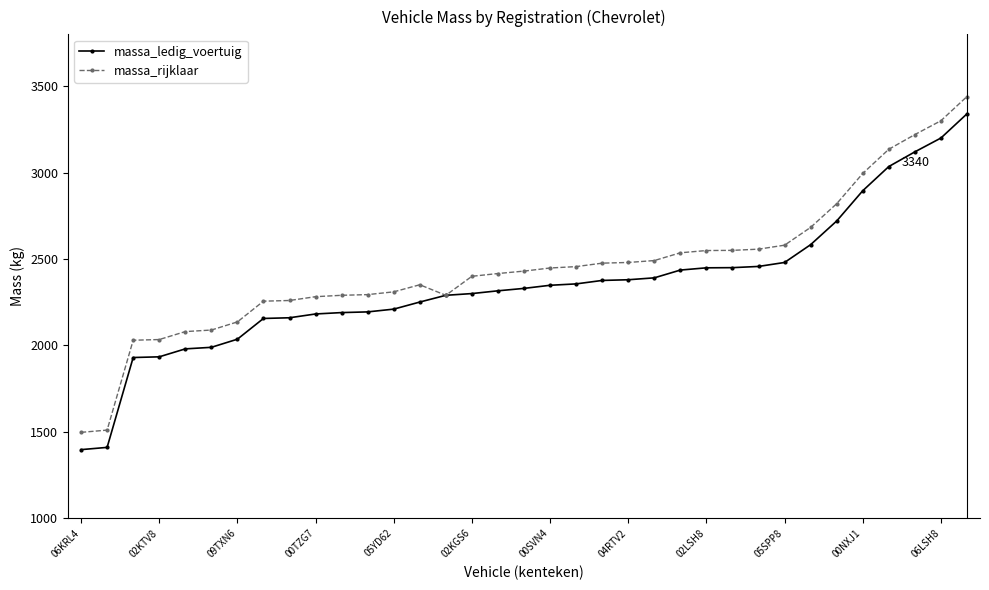

What is the smallest value displayed?

1397